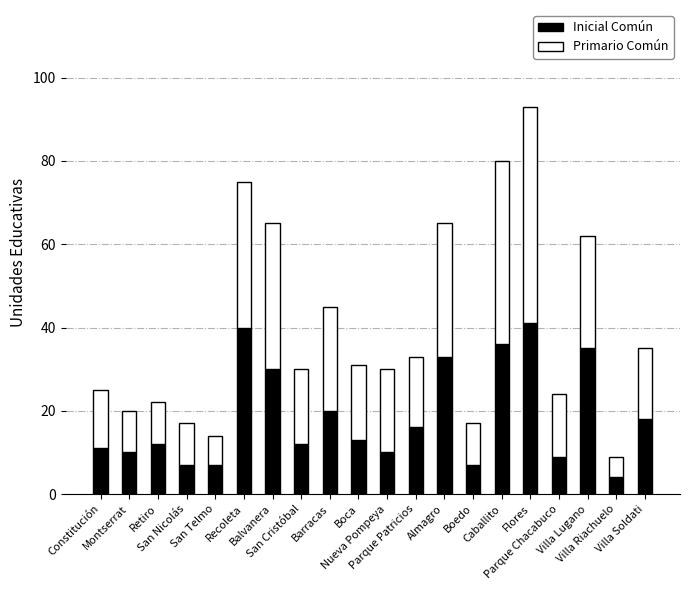

What is the lowest value of the Inicial Común series?

4